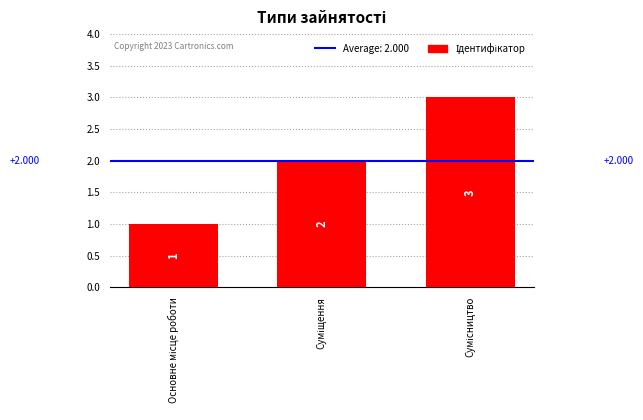

How many distinct data groups are displayed?

1